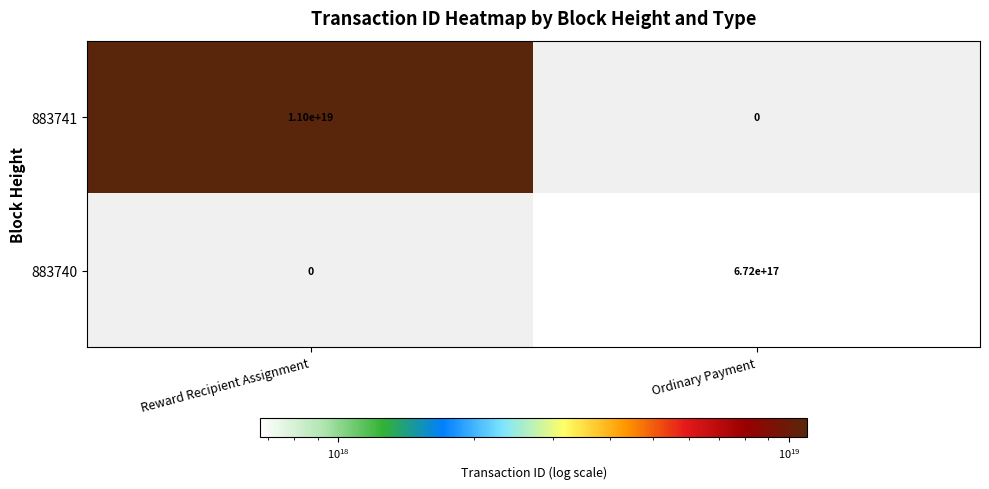

List the labels in order of 883740 value, smallest first.

Reward Recipient Assignment, Ordinary Payment